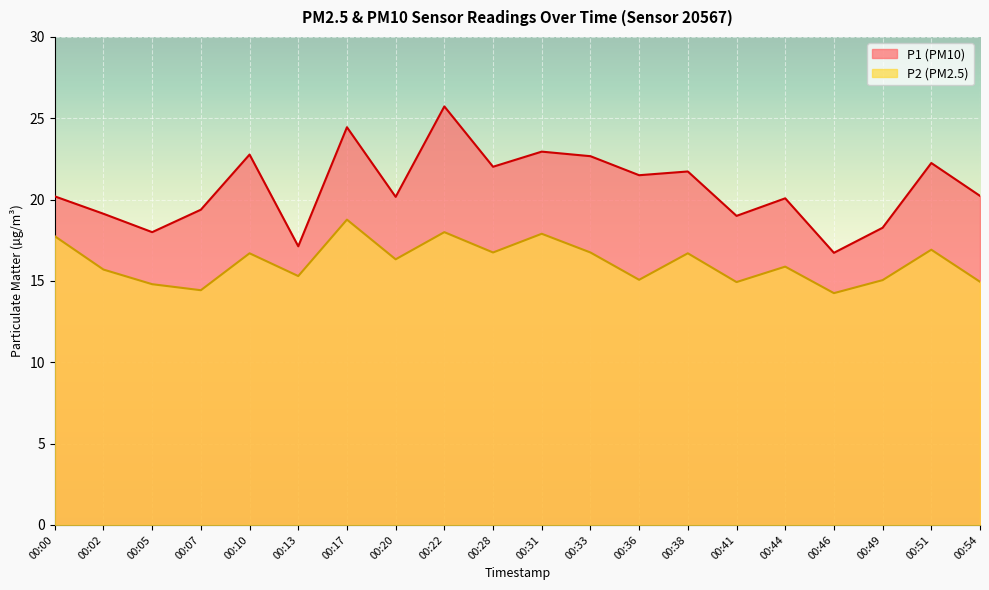

At which label does P2 reach its peak?

00:17